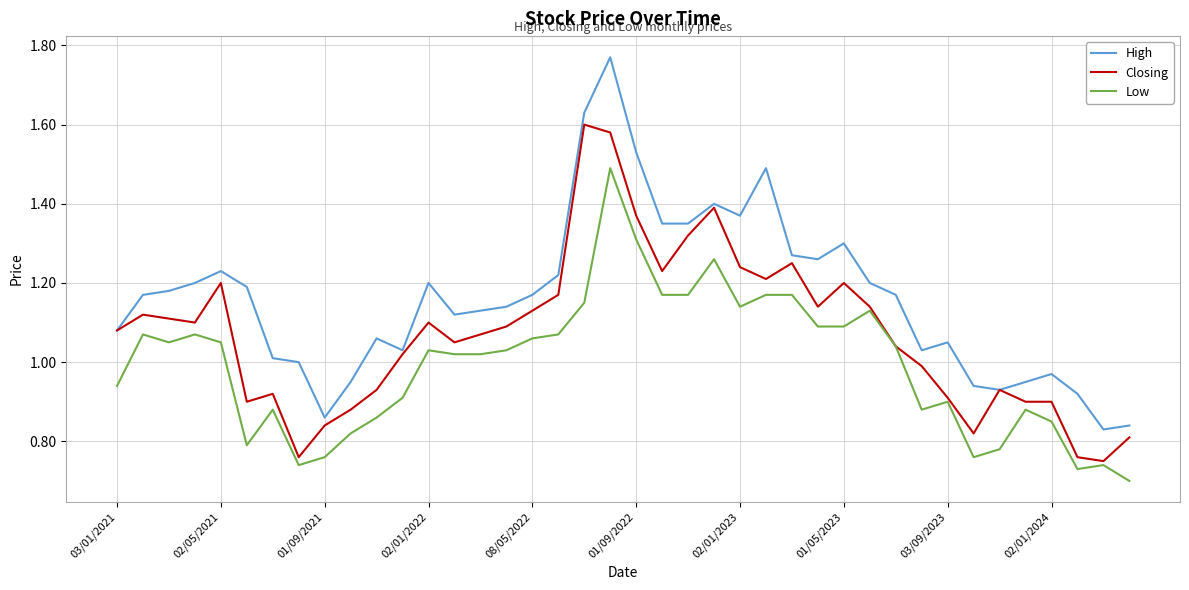

Rank the series by their average value, from lowest to highest.

Low, Closing, High